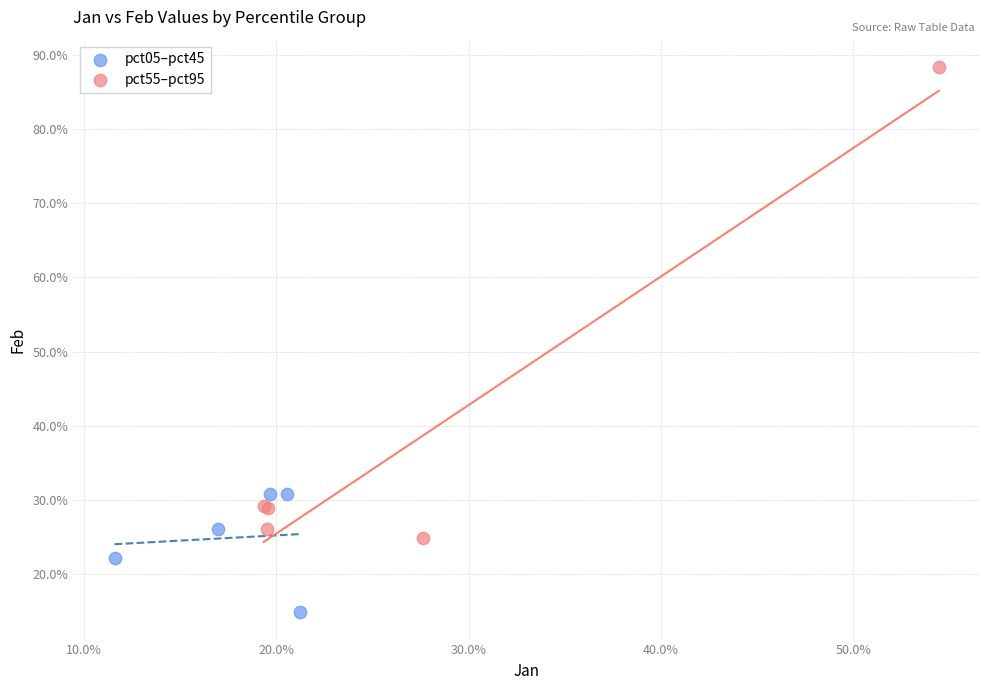

Which series has the widest spread of Y values?

pct55–pct95